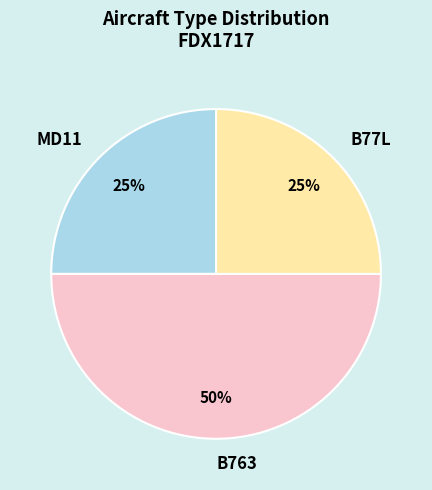

What is the ratio of the value at MD11 to the value at B763?

0.5